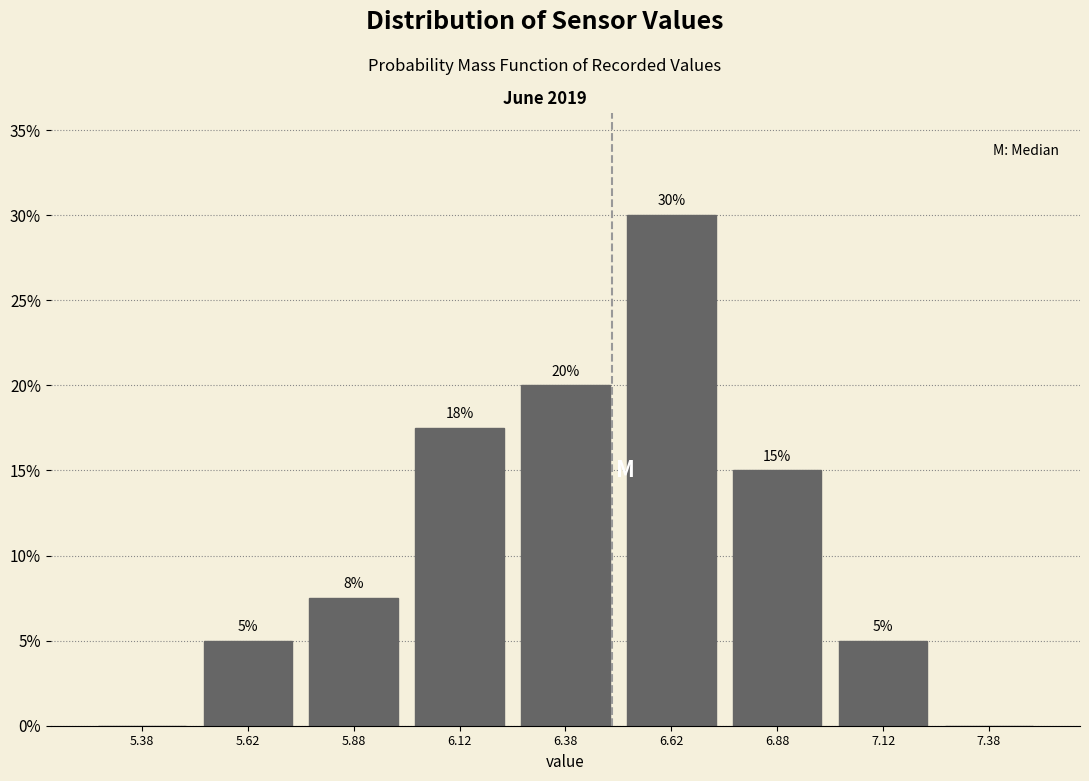

Which range on the x-axis has the tallest bar?

6.50 to 6.75